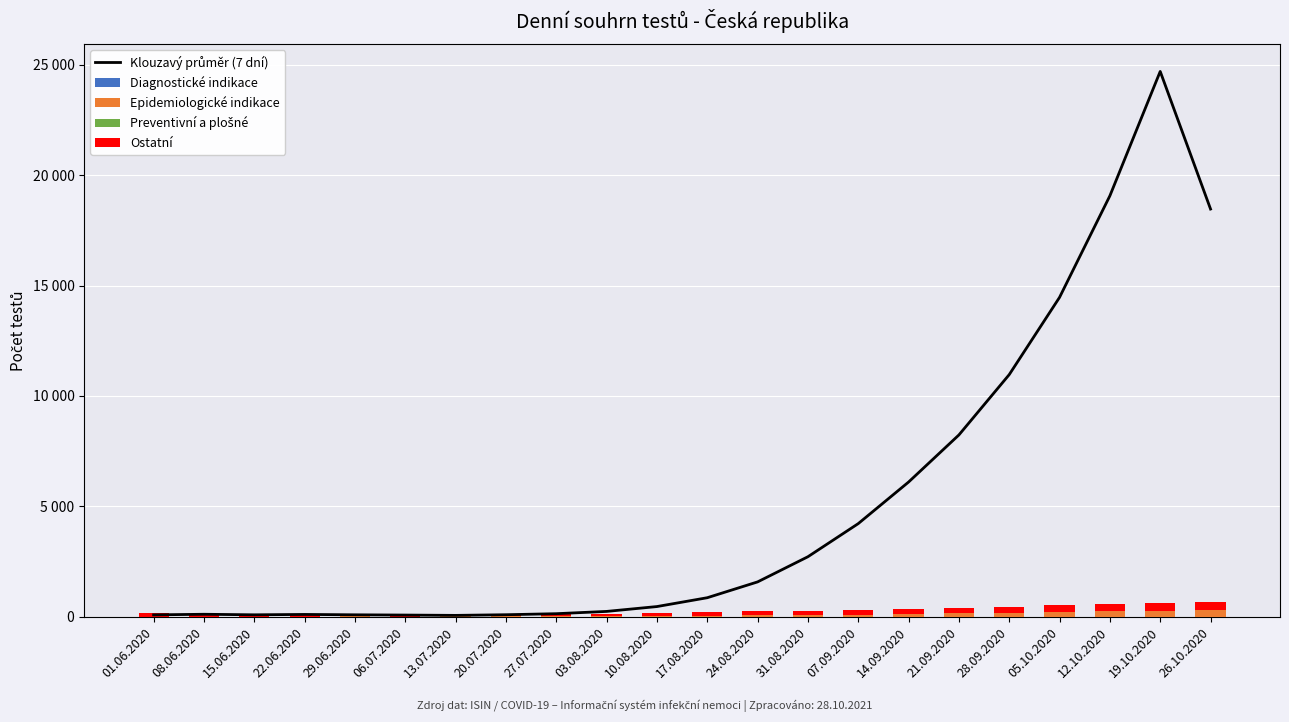

At which category is the sum across all series the highest?

19.10.2020